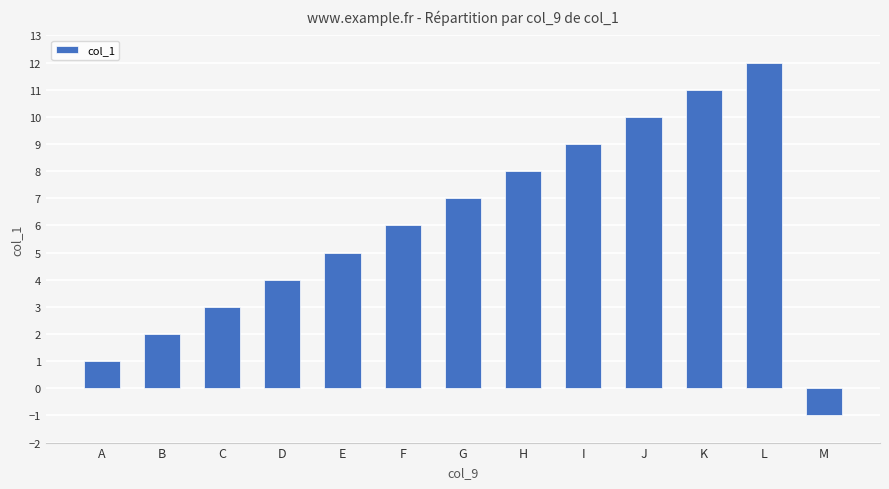

What is the ratio of the value at F to the value at K?

0.5